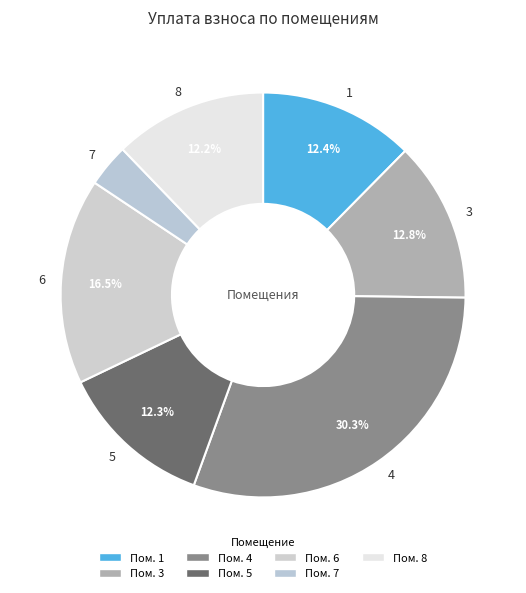

Is the sum of 5 and 6 greater than half?

No